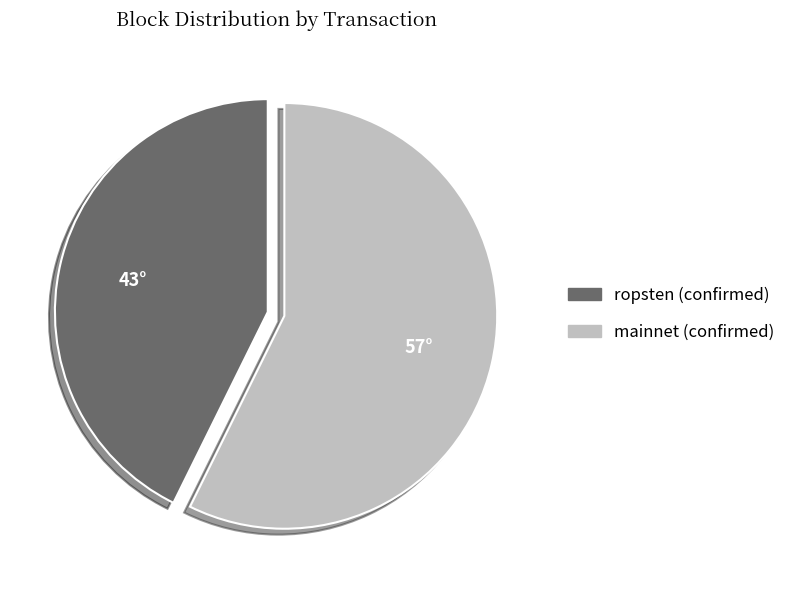

How many segments does this pie chart have?

2